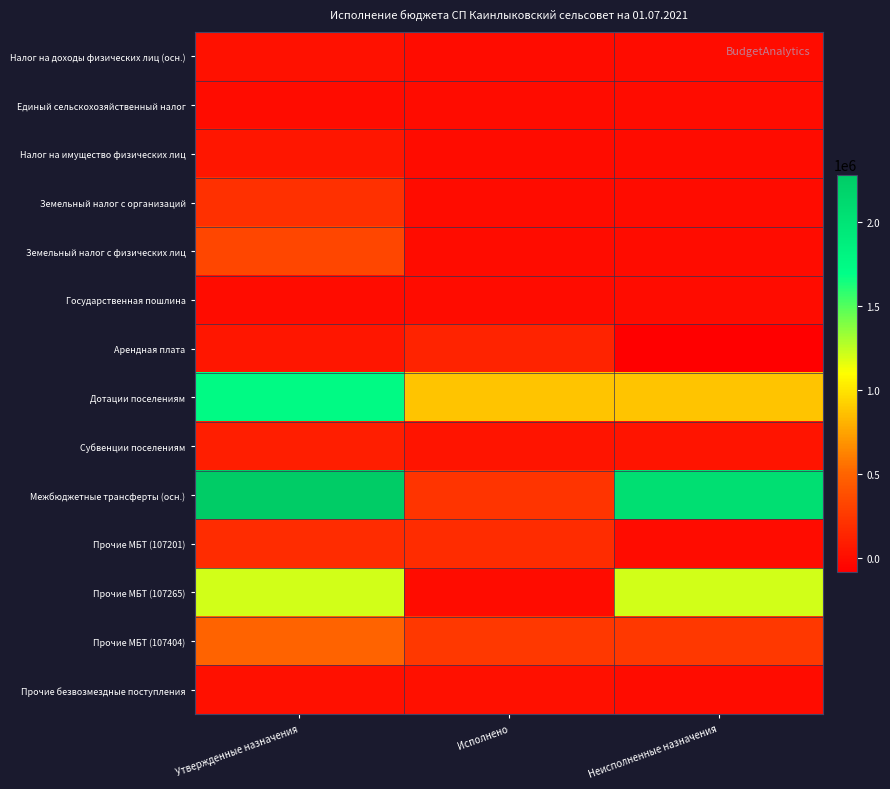

Which series has the largest total across all categories?

Межбюджетные трансферты (осн.)